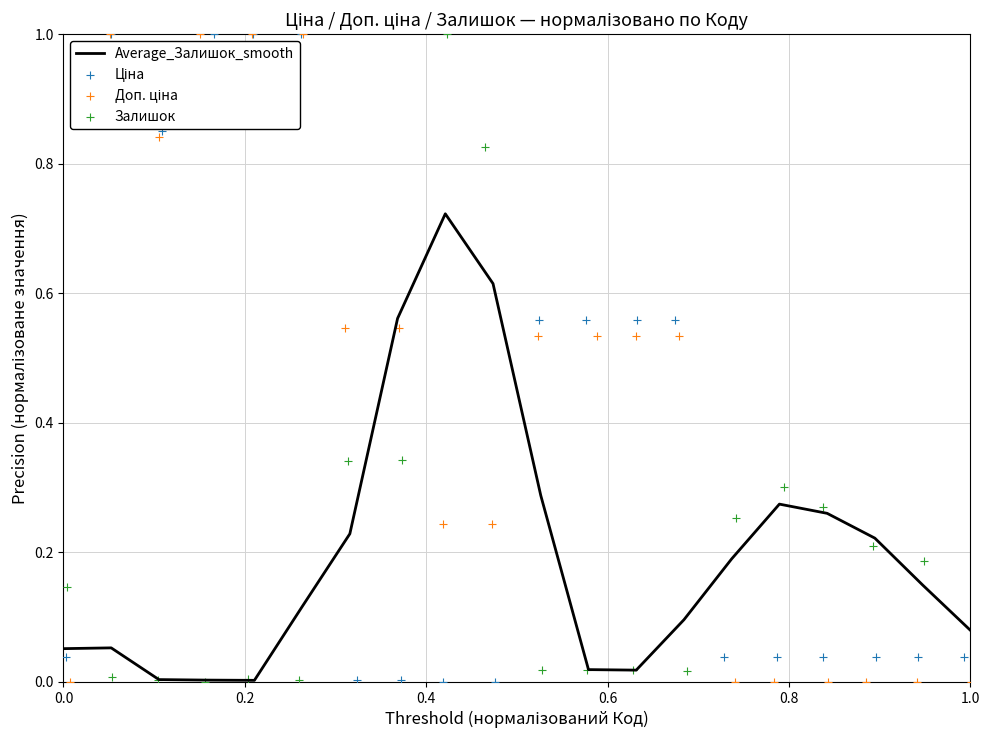

What are all the series names shown in the legend?

Average_Залишок_smooth, Ціна, Доп. ціна, Залишок